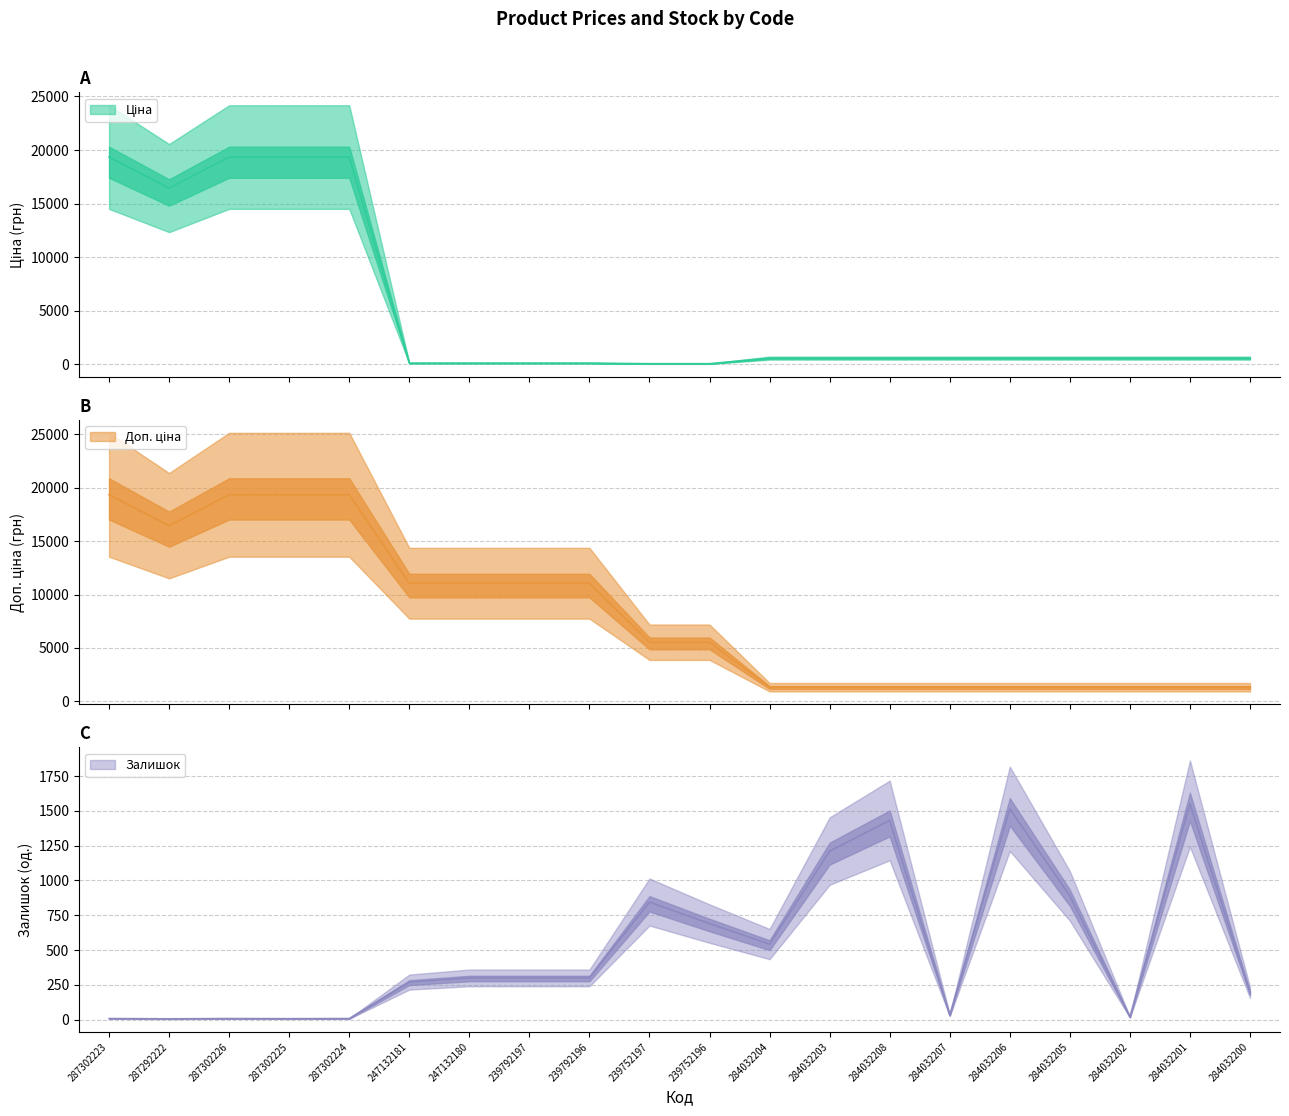

Reading left to right, transcribe all the data shown in this chart.

Ціна: 287302223=19343.1	287292222=16448.2	287302226=19343.1	287302225=19343.1	287302224=19343.1	247132181=110.5	247132180=110.5	239792197=110.5	239792196=110.5	239752197=55.3	239752196=55.3	284032204=574.5	284032203=574.5	284032208=574.5	284032207=574.5	284032206=574.5	284032205=574.5	284032202=574.5	284032201=574.5	284032200=574.5
Доп. ціна: 287302223=19343.1	287292222=16448.2	287302226=19343.1	287302225=19343.1	287302224=19343.1	247132181=11055.0	247132180=11055.0	239792197=11055.0	239792196=11055.0	239752197=5528.0	239752196=5528.0	284032204=1316.7	284032203=1316.7	284032208=1316.7	284032207=1316.7	284032206=1316.7	284032205=1316.7	284032202=1316.7	284032201=1316.7	284032200=1316.7
Залишок: 287302223=8.0	287292222=6.0	287302226=8.0	287302225=7.0	287302224=8.0	247132181=270.0	247132180=300.0	239792197=300.0	239792196=300.0	239752197=845.0	239752196=690.0	284032204=543.0	284032203=1211.0	284032208=1431.0	284032207=32.0	284032206=1515.0	284032205=889.0	284032202=19.0	284032201=1552.0	284032200=195.0